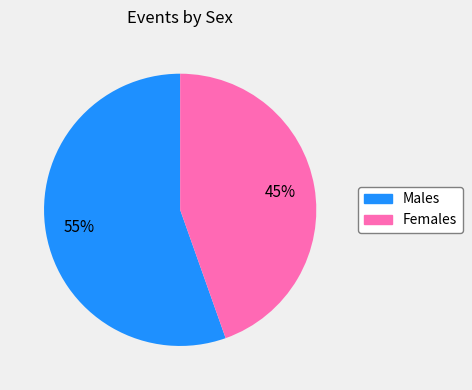

To the nearest percent, what portion does Males represent?

55%